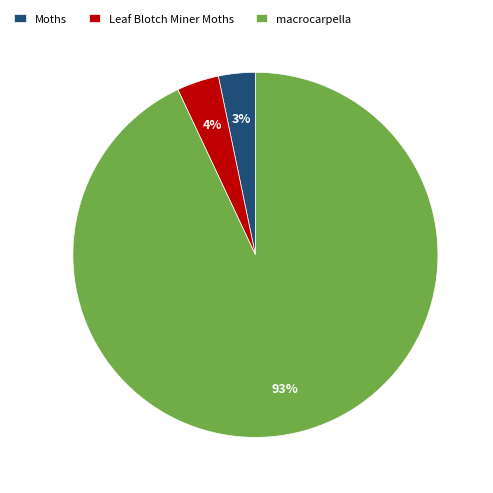

Which has a higher value, macrocarpella or Leaf Blotch Miner Moths?

macrocarpella